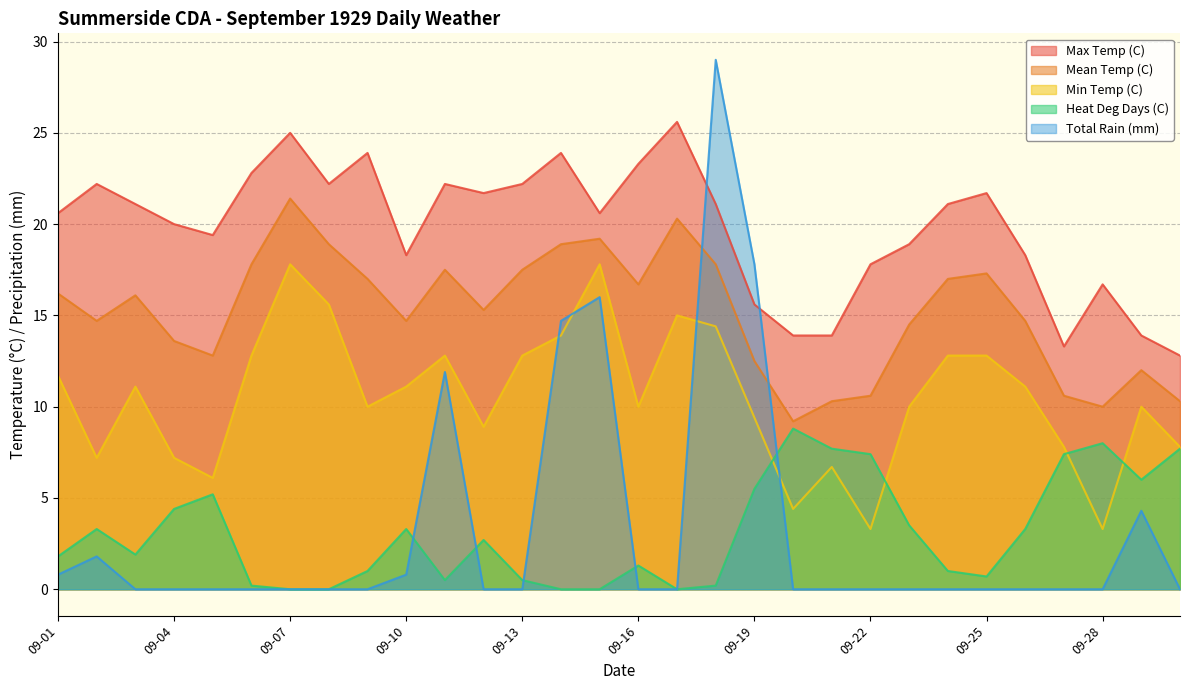

At which category is the sum across all series the highest?

09-18